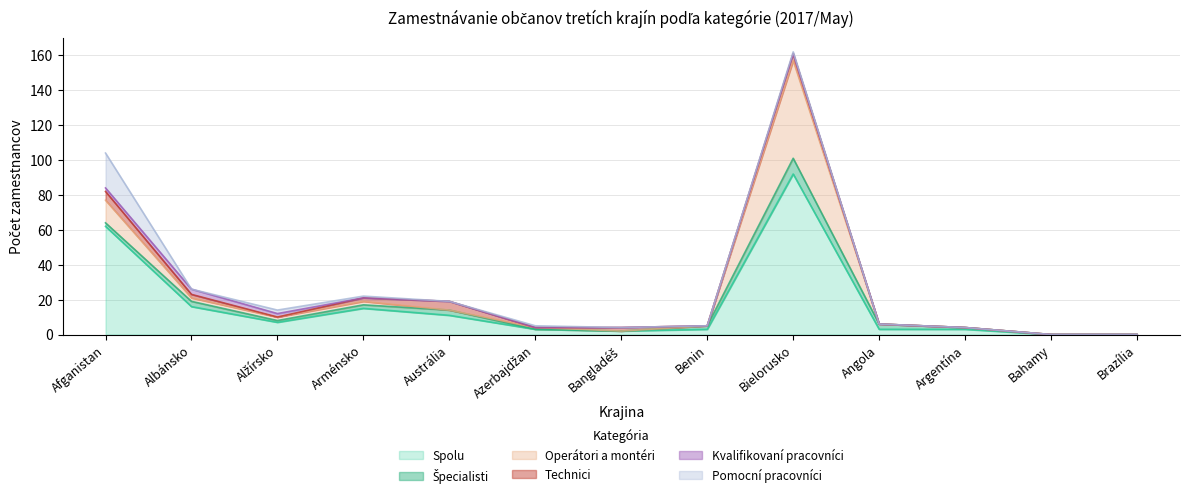

Which series has the largest total across all categories?

Spolu